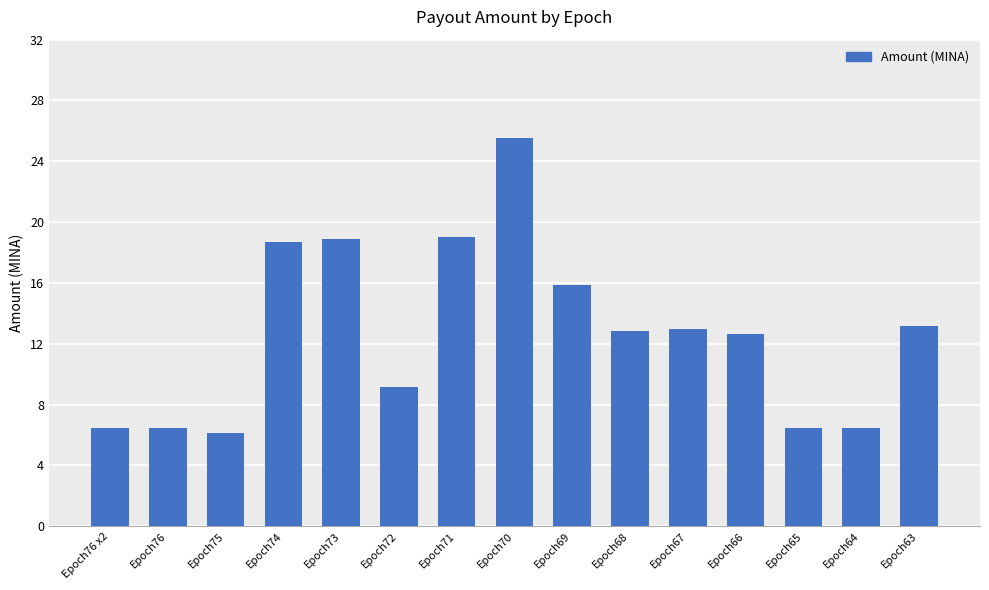

What is the sum of the values at Epoch63 and Epoch68?

26.0